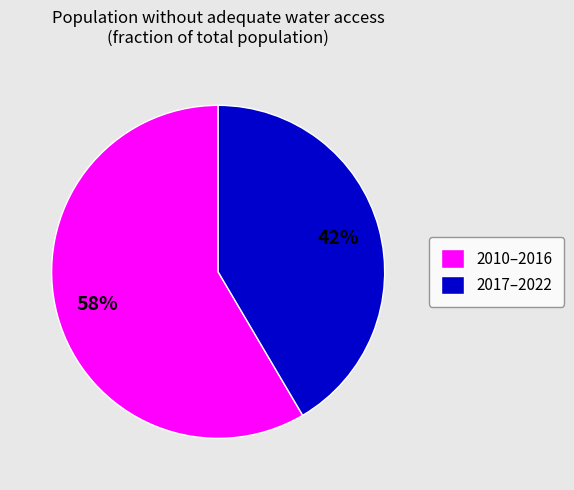

How many segments does this pie chart have?

2